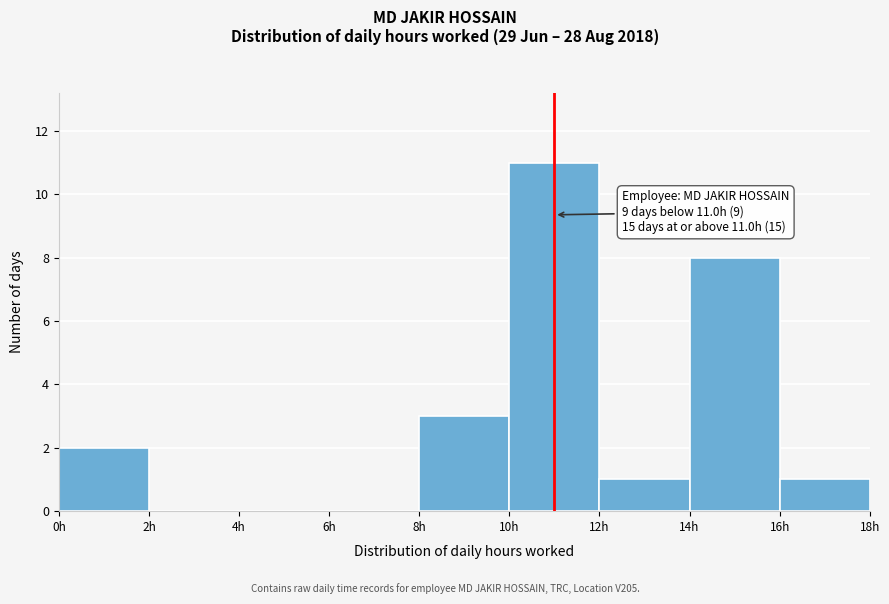

Over which range of the x-axis is the bar tallest?

10 to 12